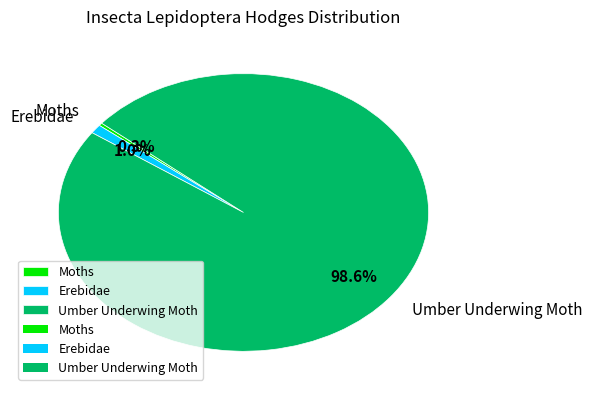

Between Umber Underwing Moth and Moths, which is larger?

Umber Underwing Moth